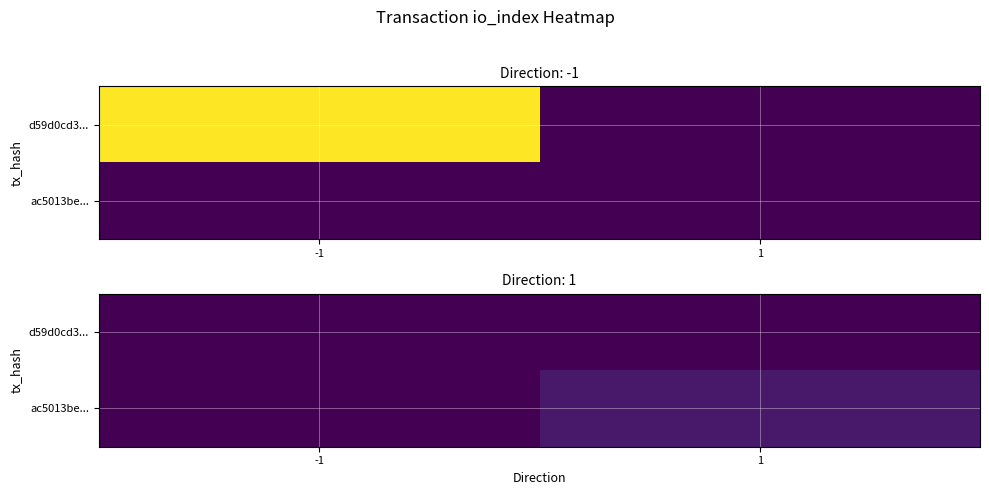

The value of ac5013be... at 1 is 1. True or false?

False